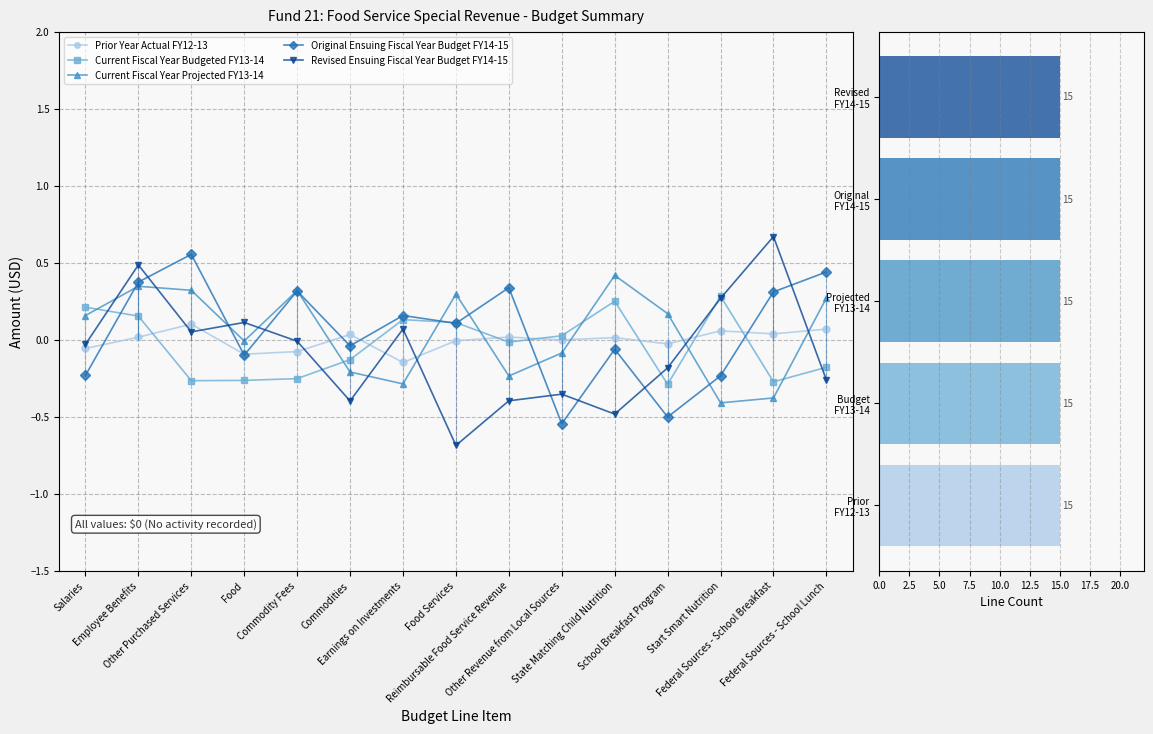

What are all the series names shown in the legend?

Prior Year Actual FY12-13, Current Fiscal Year Budgeted FY13-14, Current Fiscal Year Projected FY13-14, Original Ensuing Fiscal Year Budget FY14-15, Revised Ensuing Fiscal Year Budget FY14-15